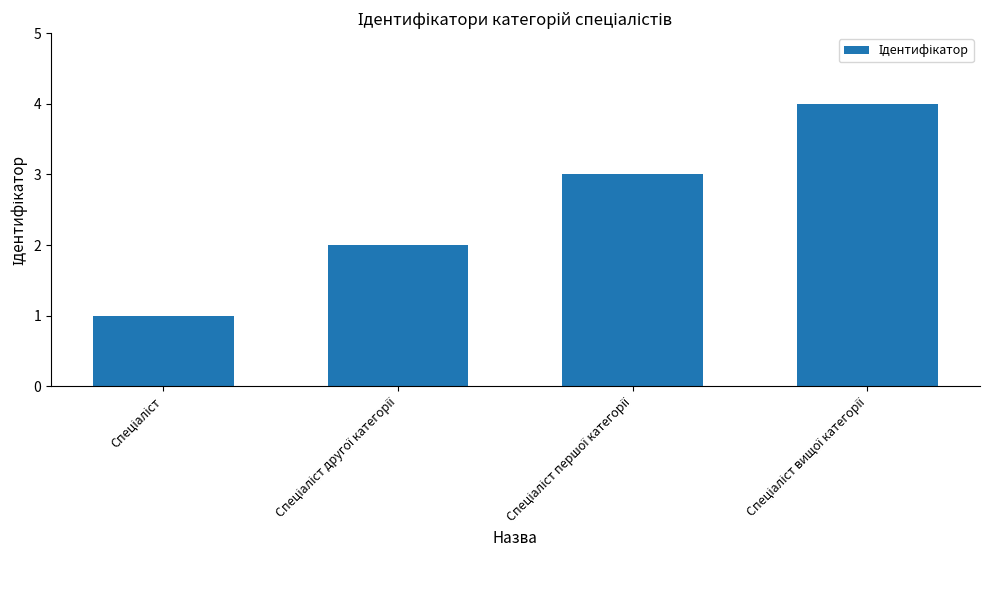

Reading left to right, what are all the values shown in this chart?

1	2	3	4